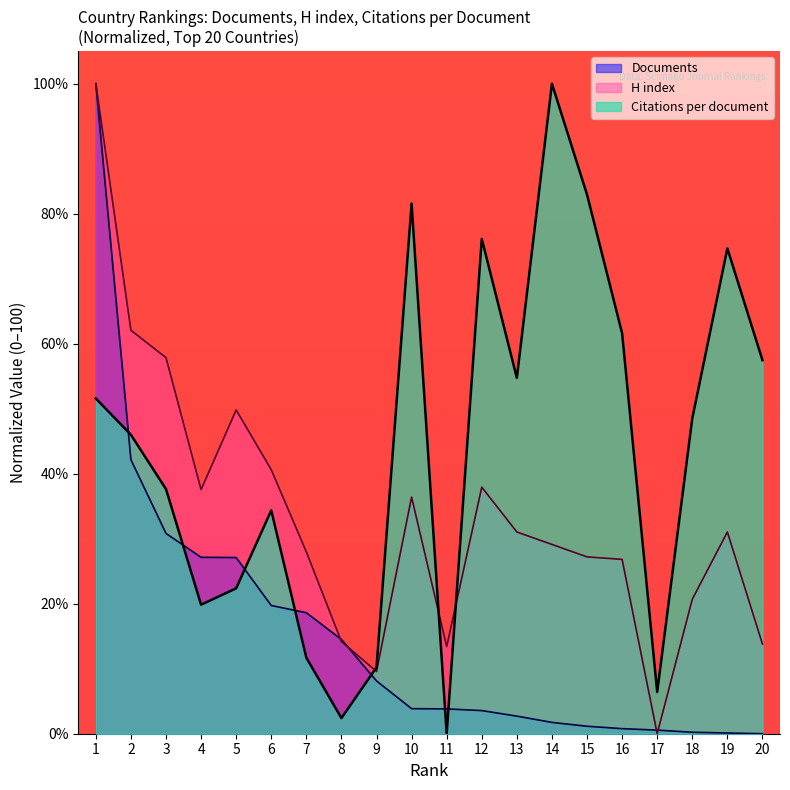

Reading left to right, extract all data points from this chart.

Citations per document: 51.6	46.0	37.6	19.8	22.4	34.4	11.7	2.4	10.2	81.5	0.0	76.1	54.7	100.0	82.9	61.6	6.4	48.5	74.7	57.5
H index: 100.0	62.1	57.9	37.5	49.8	40.6	28.0	14.2	9.6	36.4	13.4	37.9	31.0	29.1	27.2	26.8	0.0	20.7	31.0	13.8
Documents: 100.0	42.2	30.8	27.1	27.1	19.7	18.6	14.5	8.1	3.9	3.8	3.6	2.7	1.7	1.1	0.8	0.6	0.2	0.1	0.0